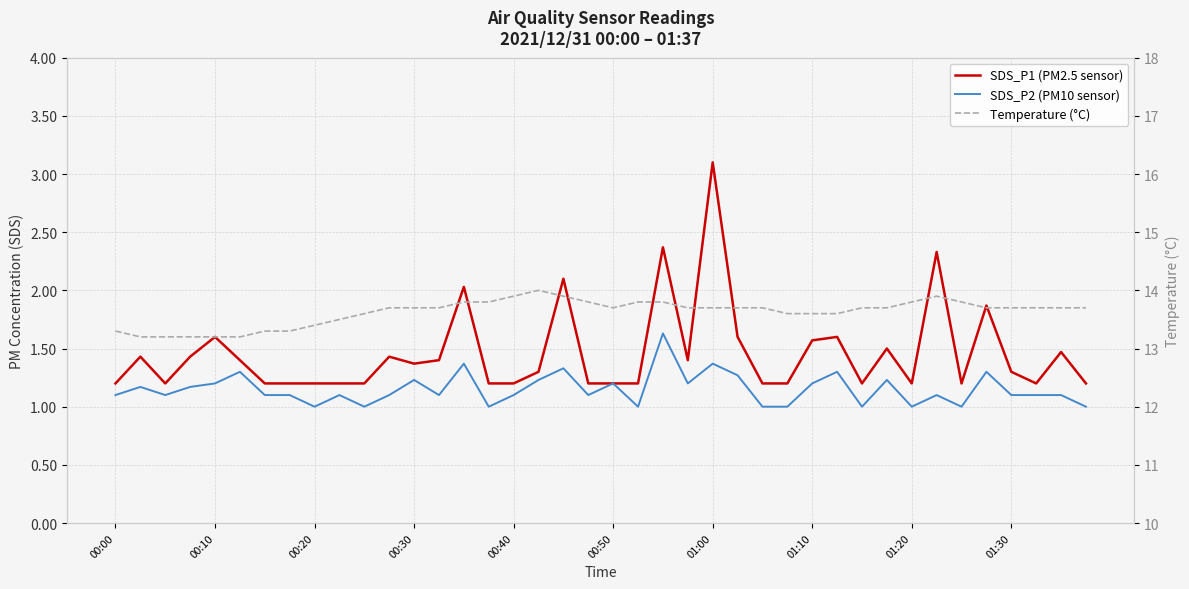

Is this an area chart (filled region under the line)?

No